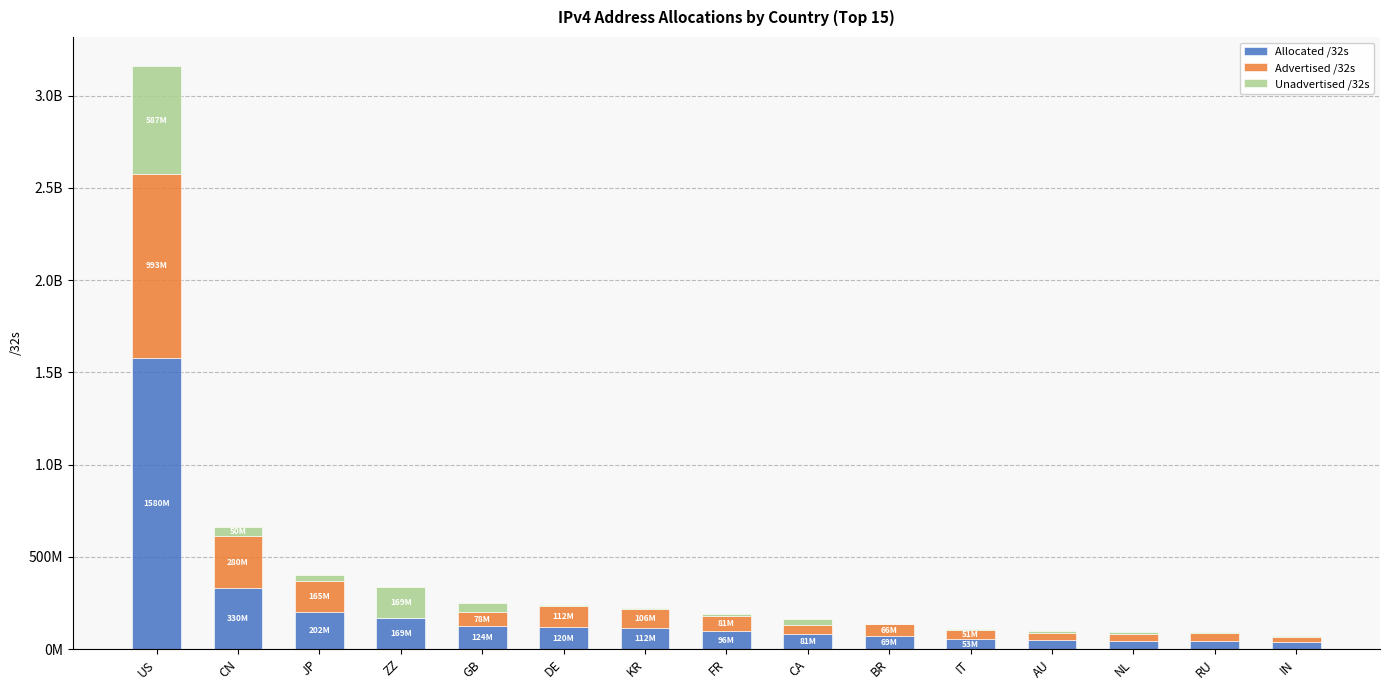

What are all the series names shown in the legend?

Allocated /32s, Advertised /32s, Unadvertised /32s